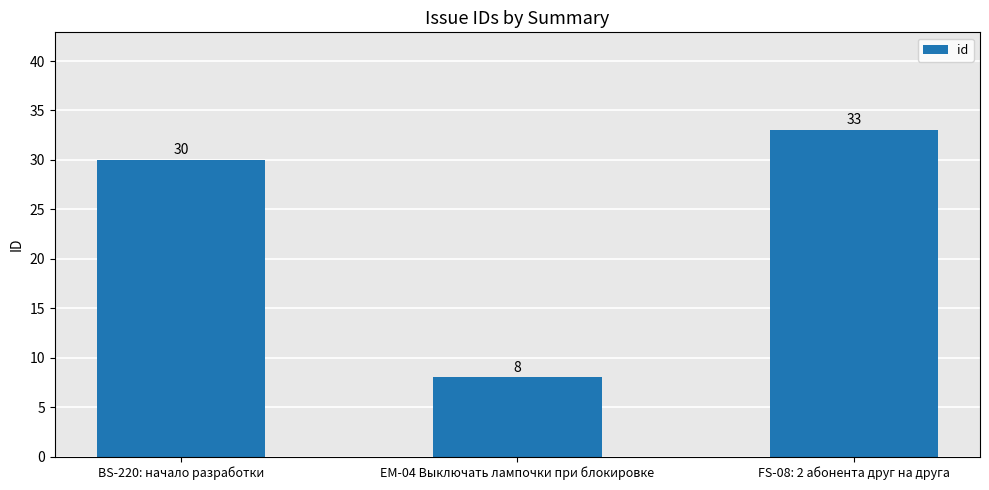

Does the chart contain stacked bars?

No